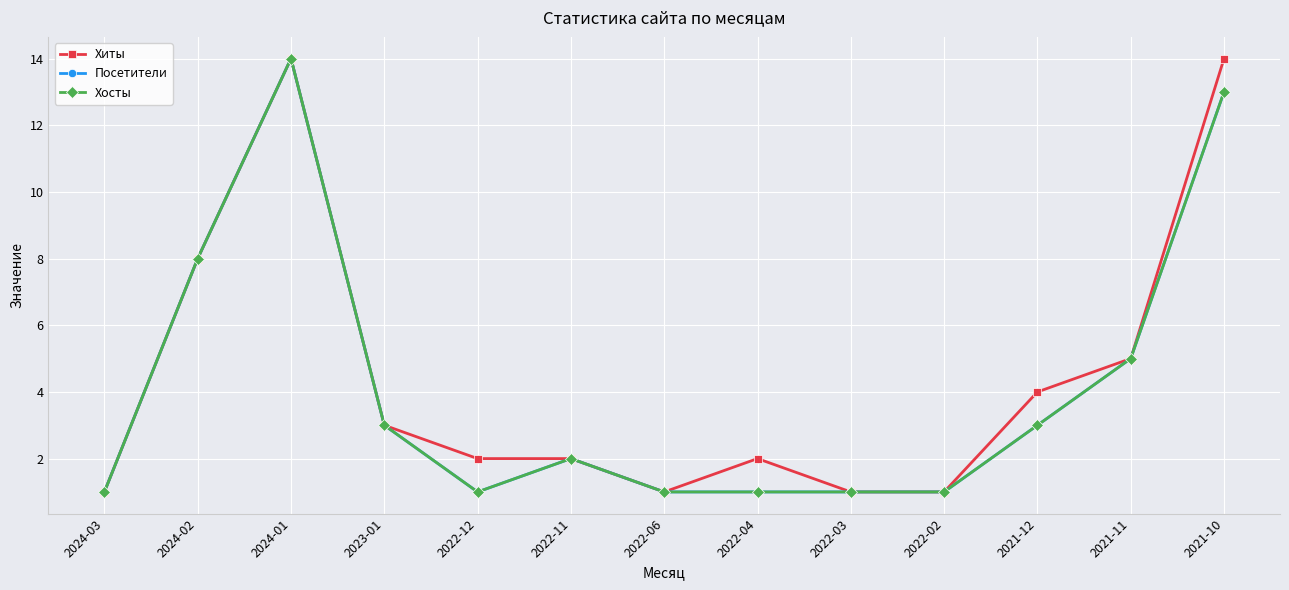

Does the chart have visible grid lines?

Yes